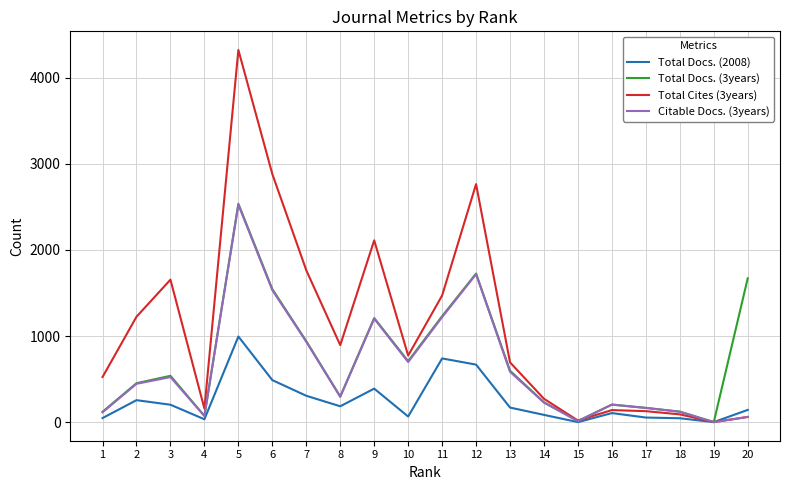

Which series has the largest range (max minus min)?

Total Cites (3years)